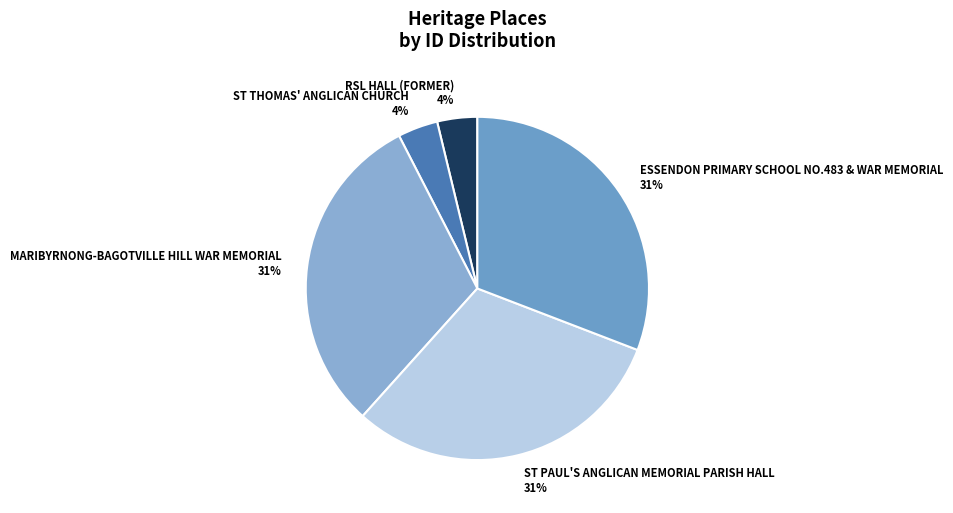

Rank the categories by value from highest to lowest.

ESSENDON PRIMARY SCHOOL NO.483 & WAR MEMORIAL, ST PAUL'S ANGLICAN MEMORIAL PARISH HALL, MARIBYRNONG-BAGOTVILLE HILL WAR MEMORIAL, ST THOMAS' ANGLICAN CHURCH, RSL HALL (FORMER)